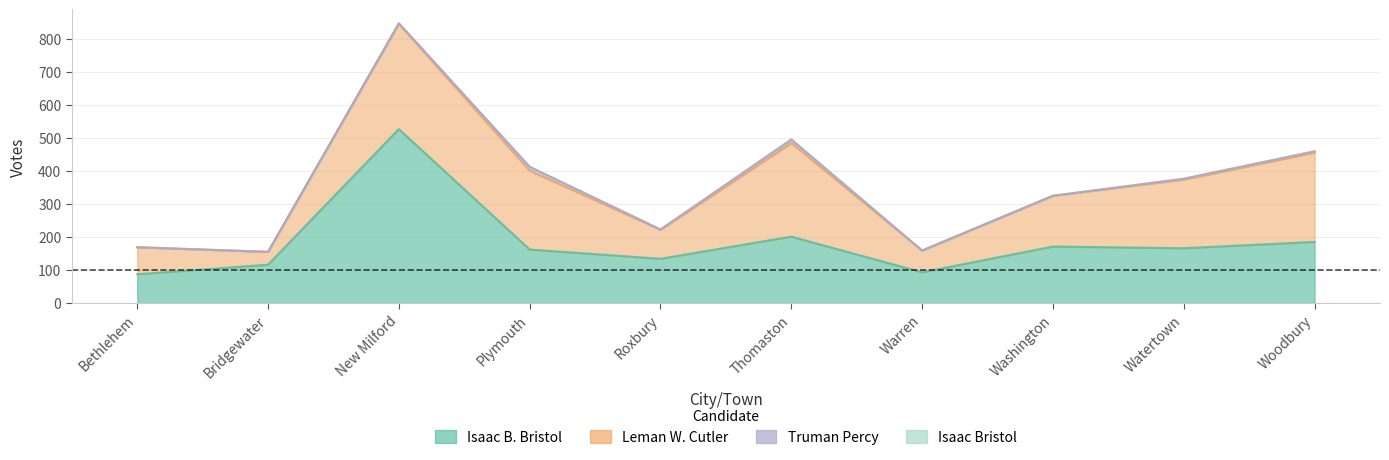

What is the sum of the Isaac B. Bristol values at Bethlehem and Washington?

258